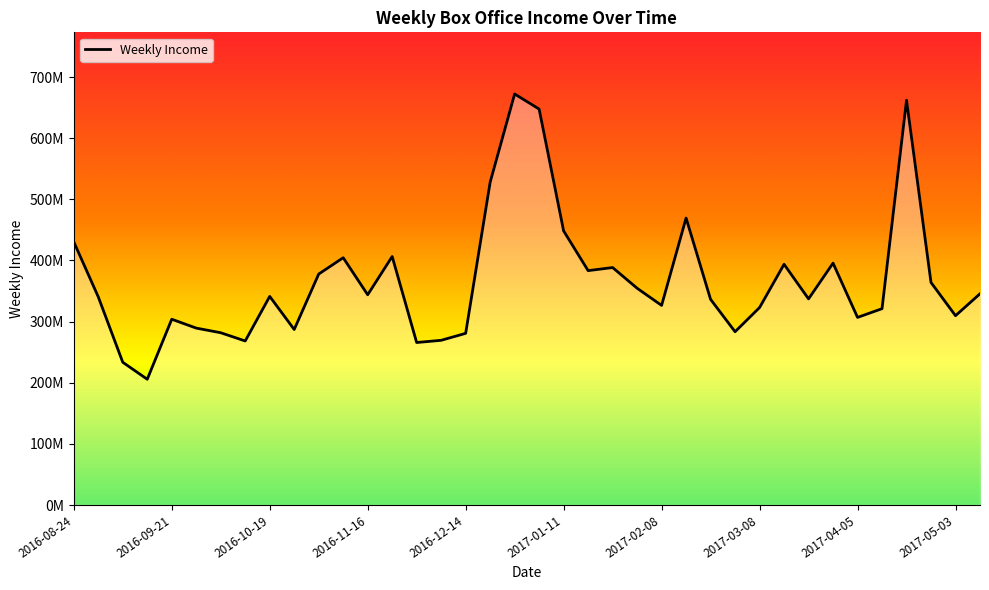

List the labels in order of value, largest first.

18, 34, 19, 17, 25, 20, 2016-08-24, 13, 11, 31, 29, 22, 21, 10, 35, 23, 37, 12, 2017-04-05, 2016-09-21, 30, 26, 24, 28, 33, 36, 32, 2016-12-14, 2017-01-11, 2017-05-03, 27, 2017-02-08, 16, 15, 2017-03-08, 14, 2016-10-19, 2016-11-16